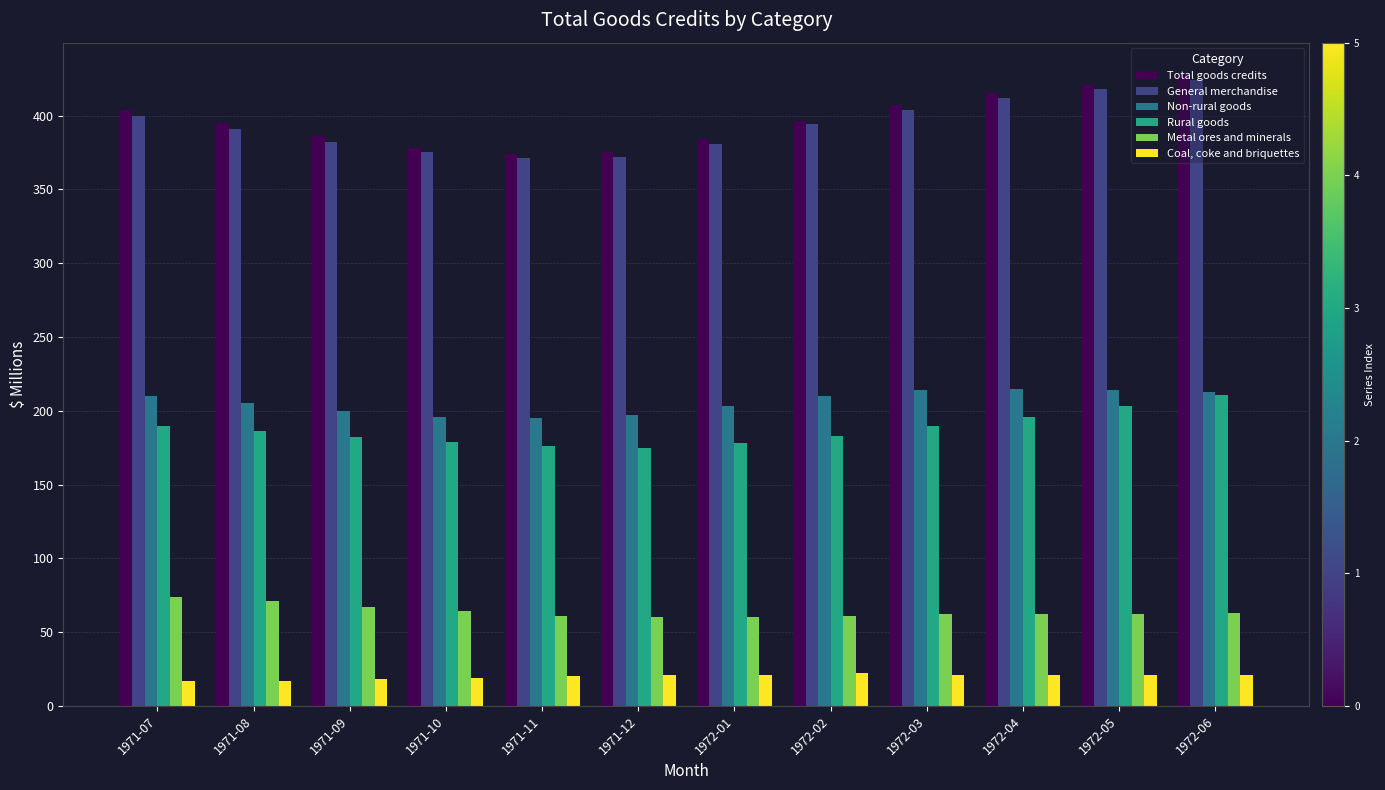

What is the sum of the Rural goods values at 1971-08 and 1971-10?

365